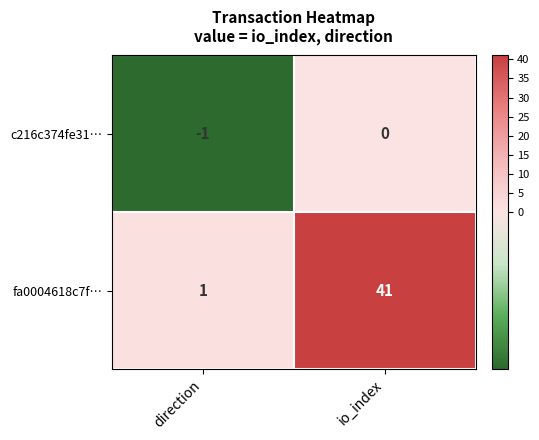

What is the sum of the fa0004618c7f… values at direction and io_index?

42